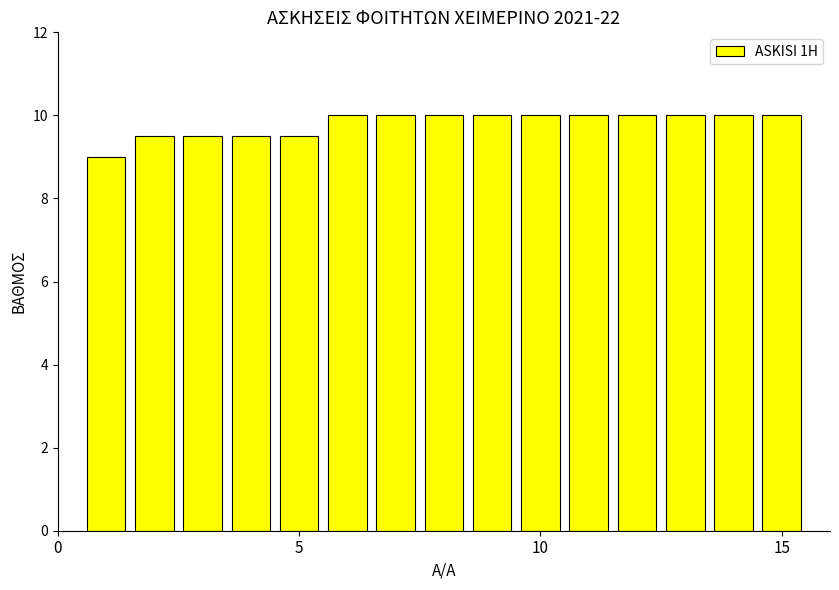

What is the smallest value displayed?

9.0